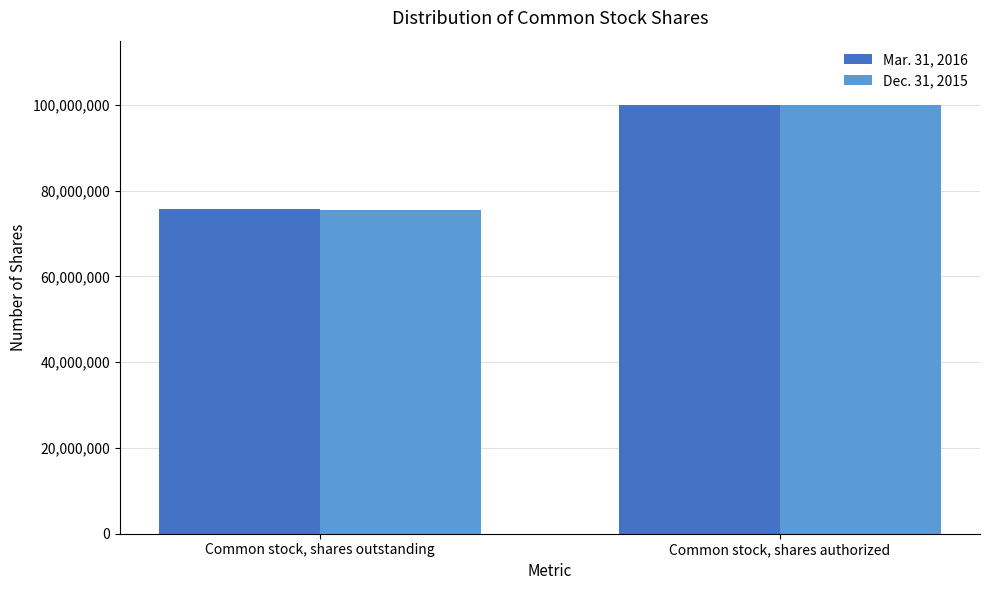

What is the value of the Dec. 31, 2015 bar at the 1st from the left?

75536741